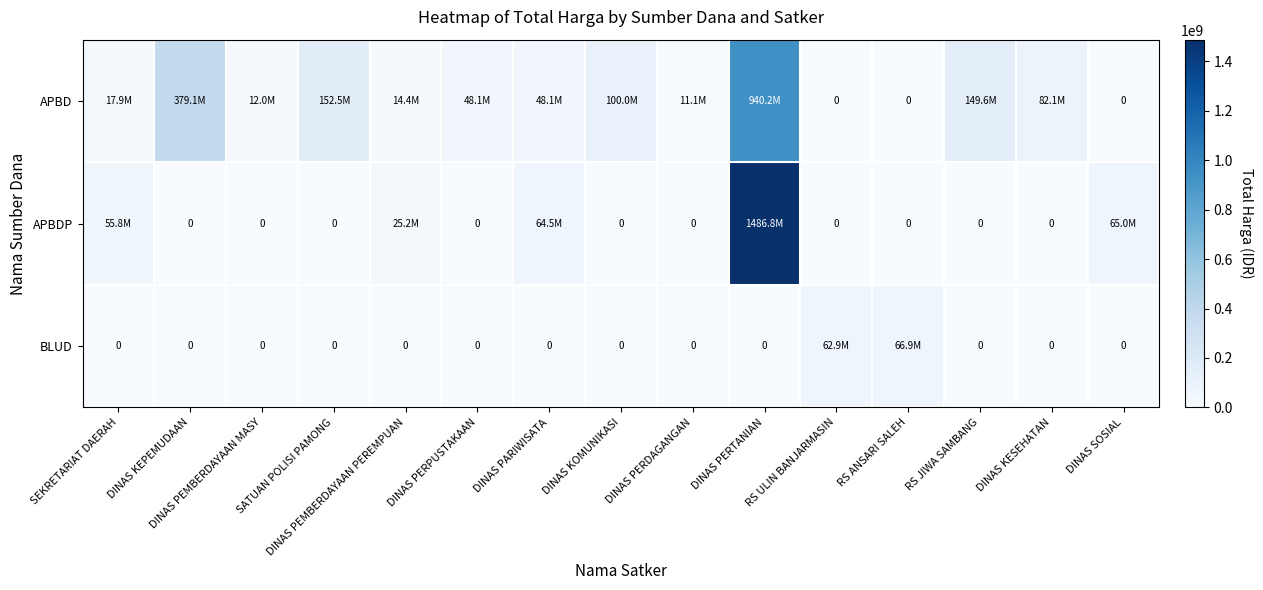

Between DINAS PERPUSTAKAAN and DINAS KESEHATAN, which is larger?

DINAS KESEHATAN